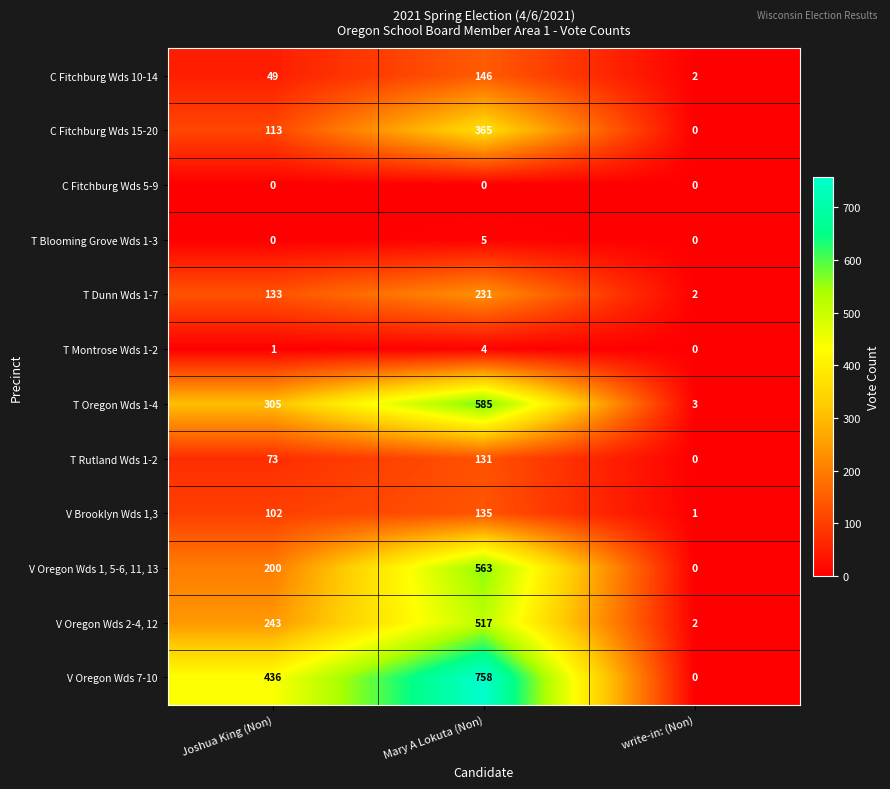

The value of V Oregon Wds 1, 5-6, 11, 13 at write-in: (Non) is 0. True or false?

True